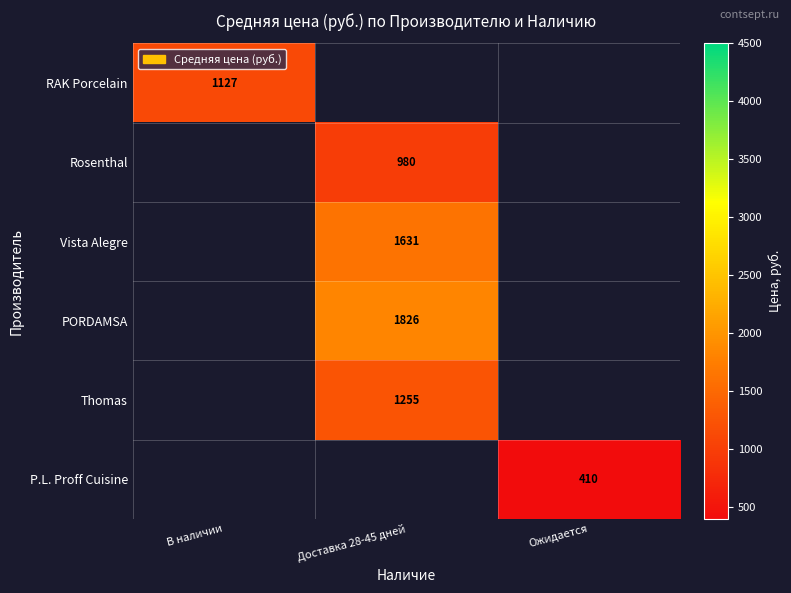

What is the smallest value displayed?

409.5